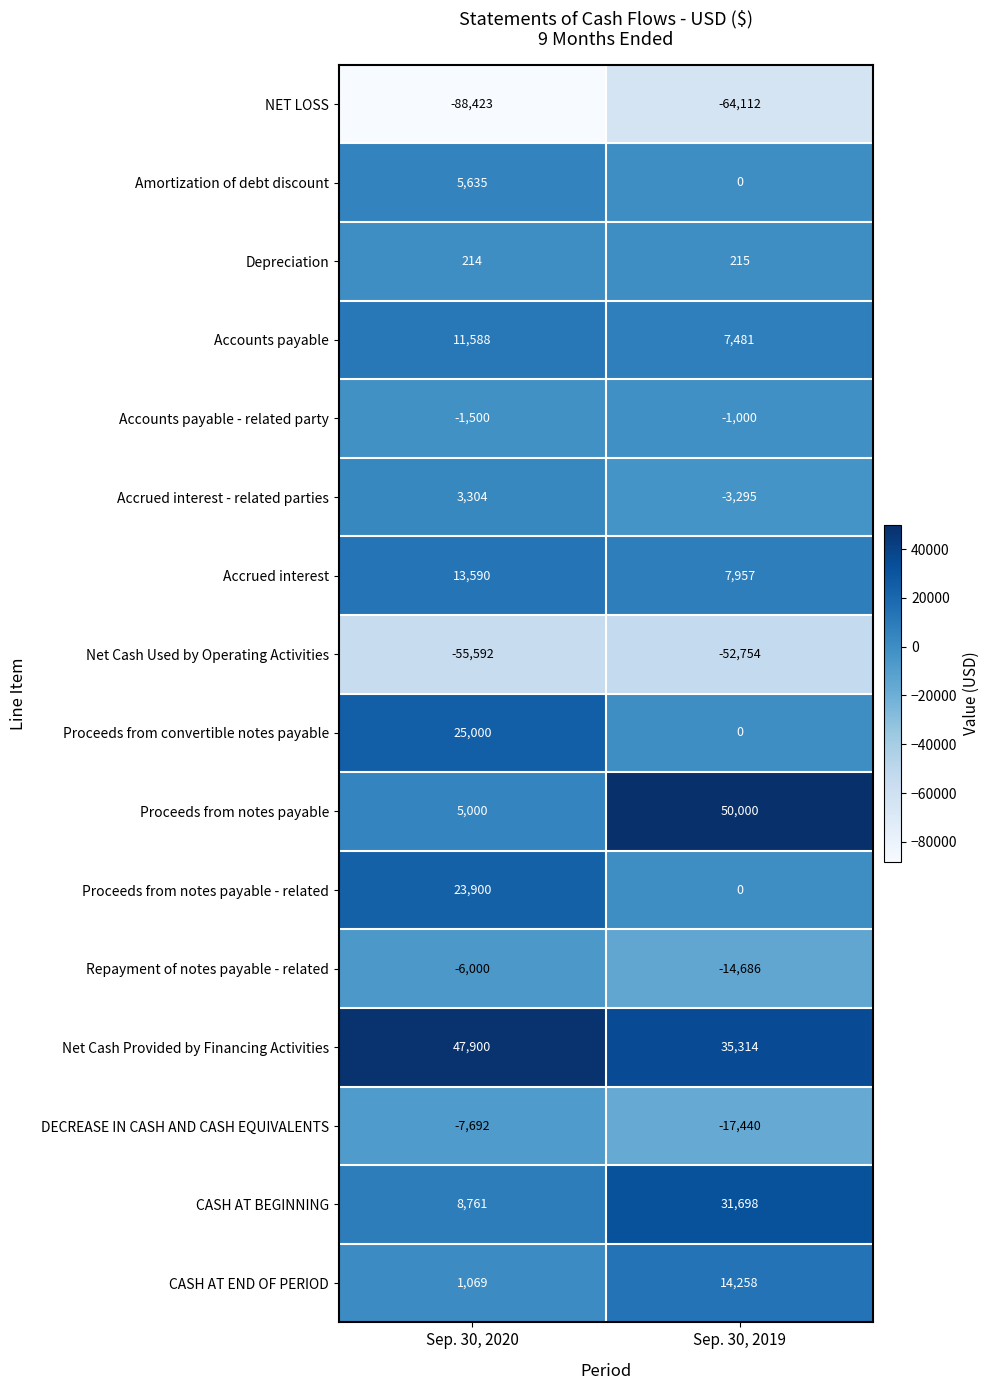

Is the value of DECREASE IN CASH AND CASH EQUIVALENTS at Sep. 30, 2020 greater than the value of Accrued interest at Sep. 30, 2020?

No